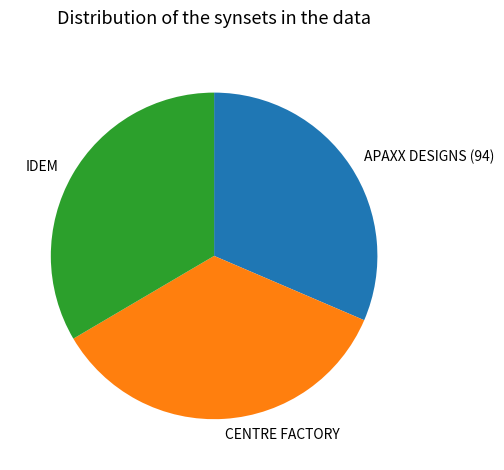

Is it true that APAXX DESIGNS (94) is 22% of the pie?

False